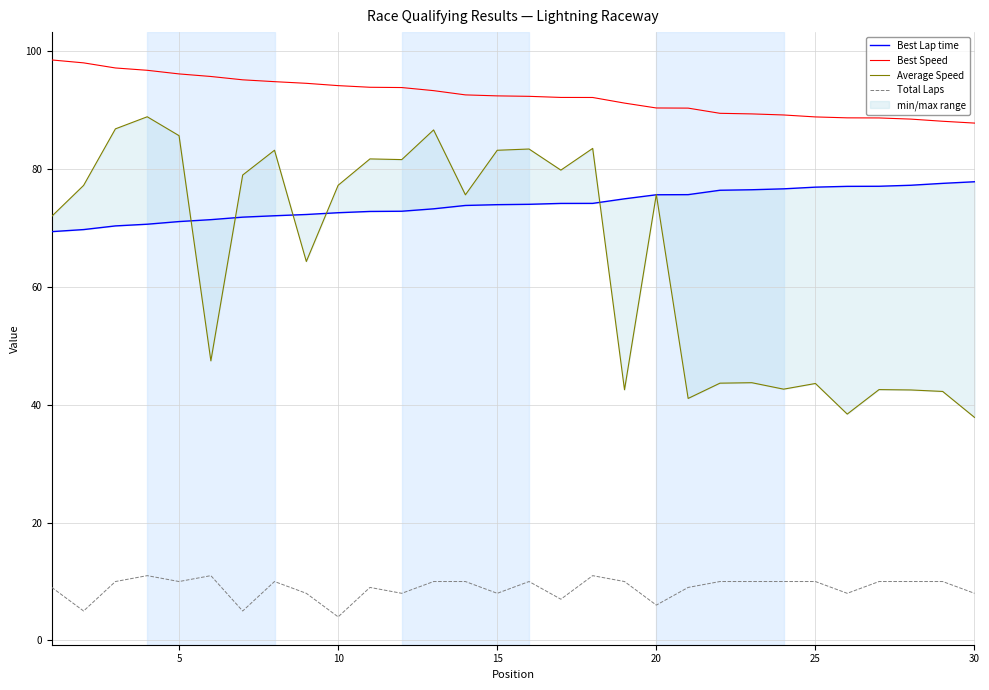

What is the minimum value for Best Speed?

87.8